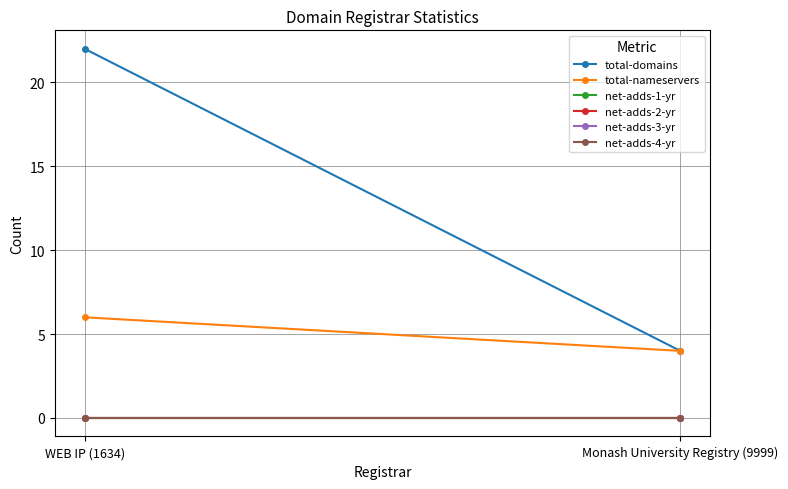

At WEB IP (1634), list the series in order from largest to smallest.

total-domains, total-nameservers, net-adds-1-yr, net-adds-2-yr, net-adds-3-yr, net-adds-4-yr